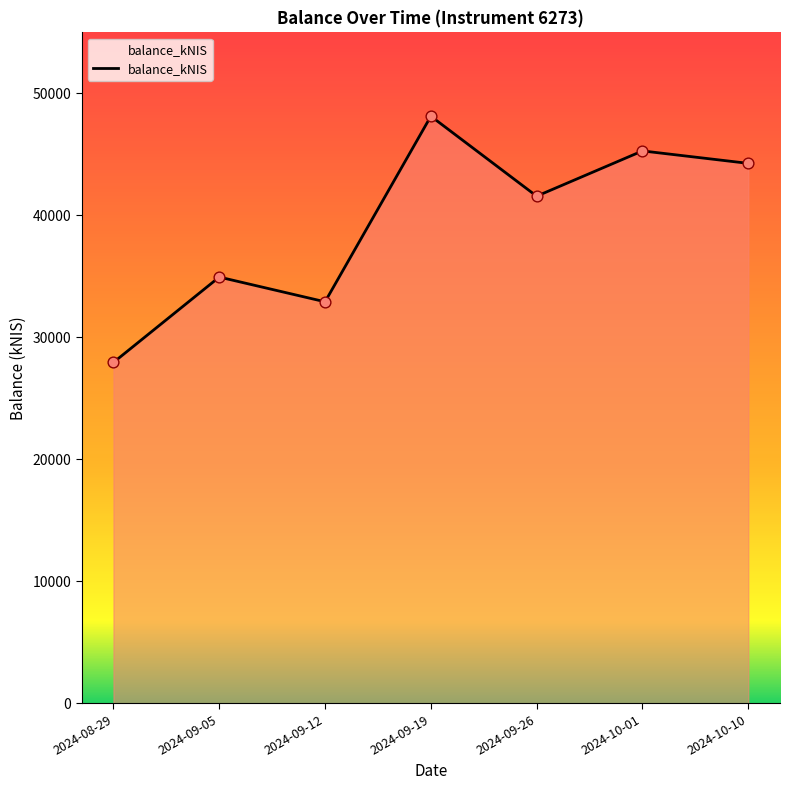

What is the change in value from 2024-09-05 to 2024-10-10?

+9319.1